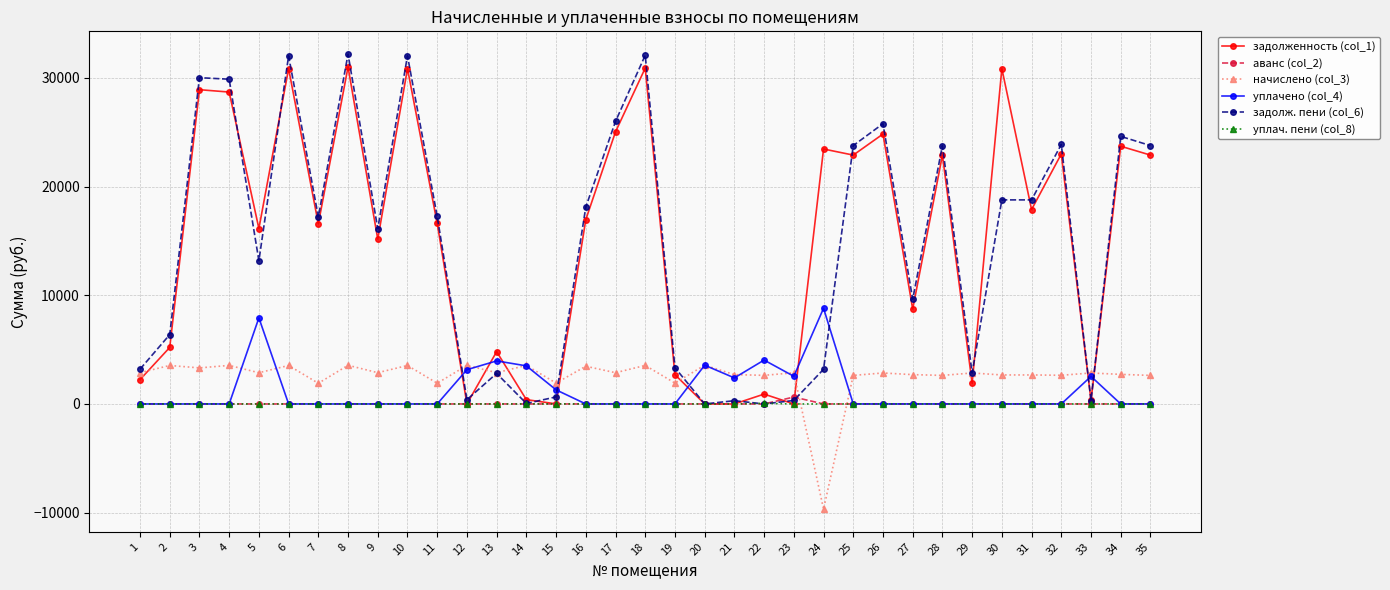

What is the value of the задолженность (col_1) point at the 17th from the left?

25035.2